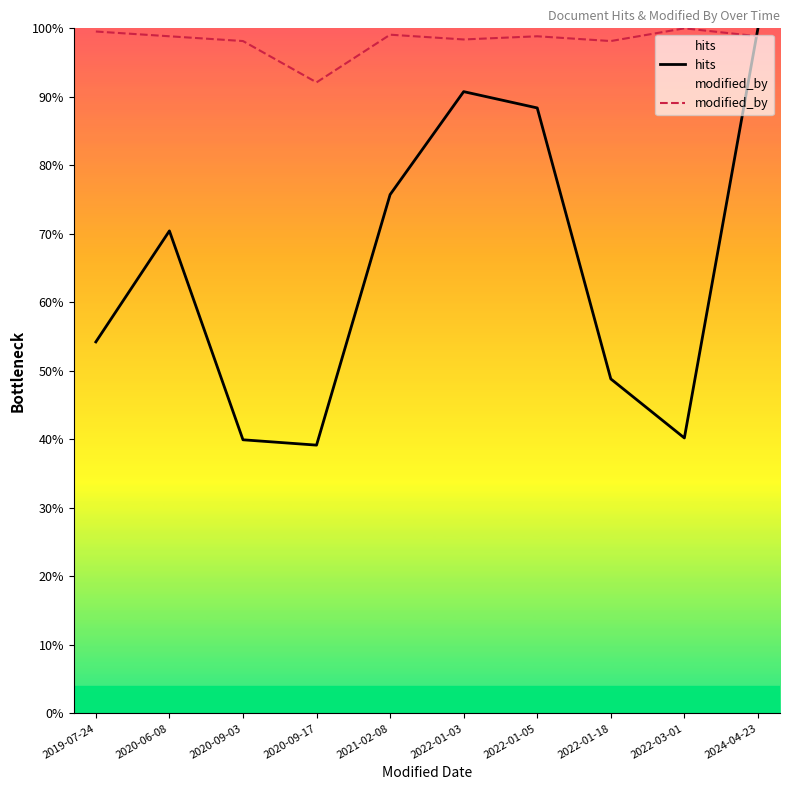

In modified_by, how many points are lower than both neighbors (excluding endpoints)?

3